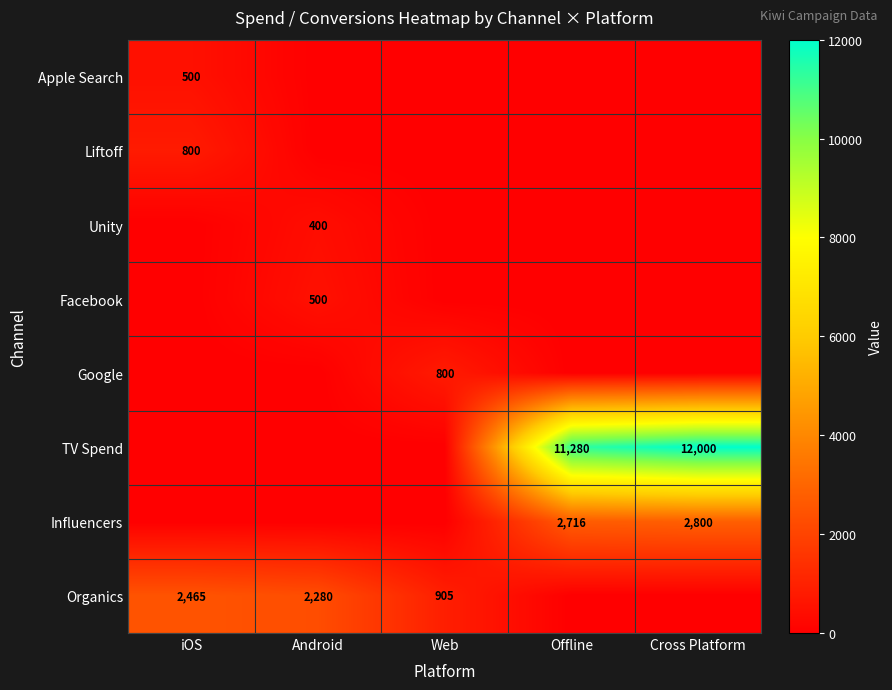

The value of Influencers at Offline is 1154. True or false?

False